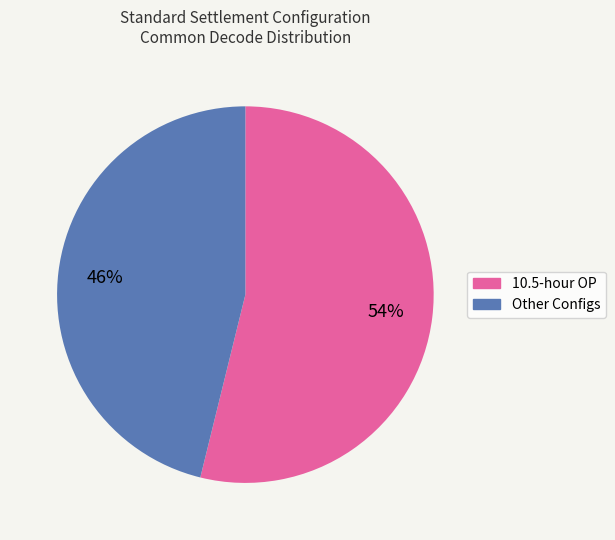

To the nearest percent, what is the difference between the largest and smallest slice percentages?

8%